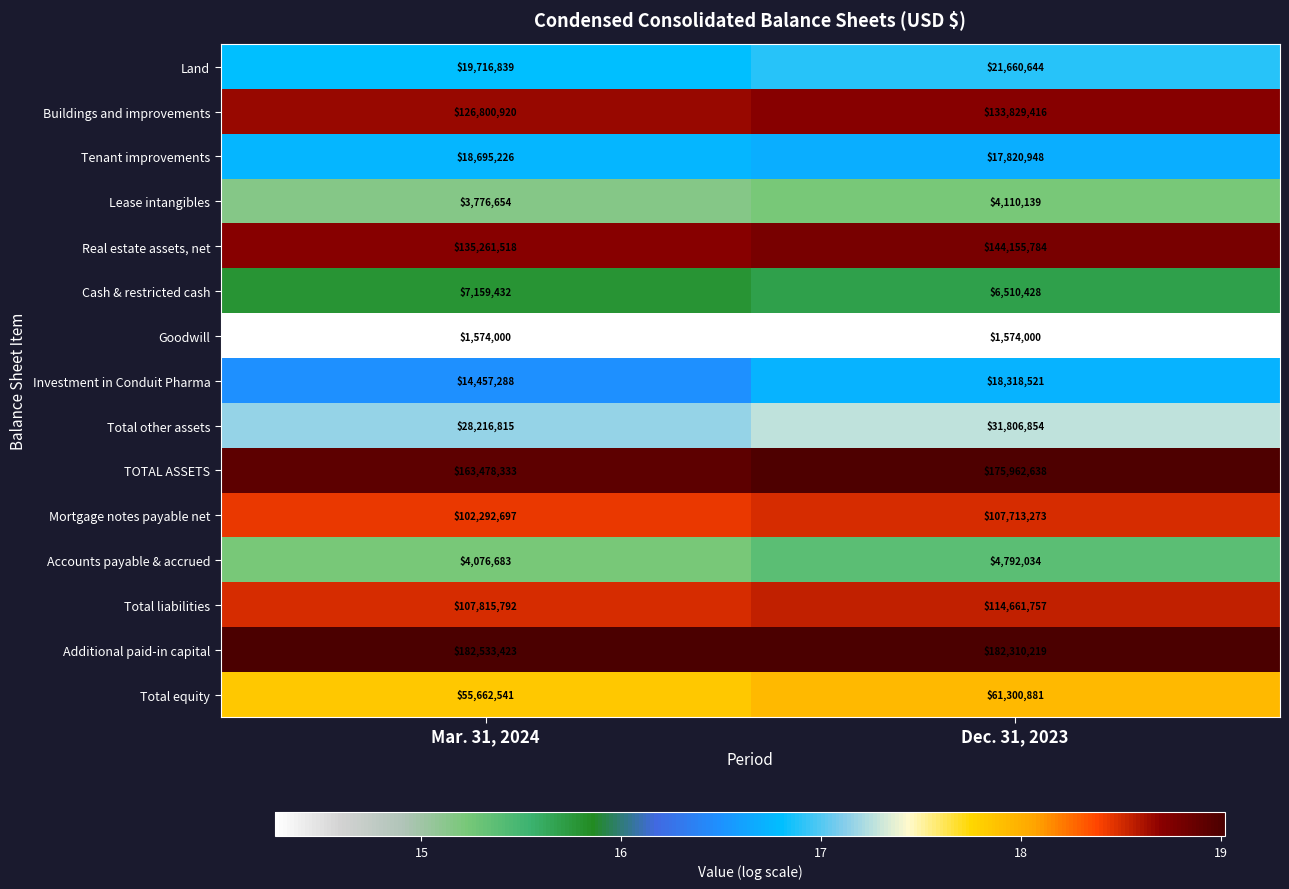

What is the difference between the maximum and minimum values in the Investment in Conduit Pharma series?

3861233